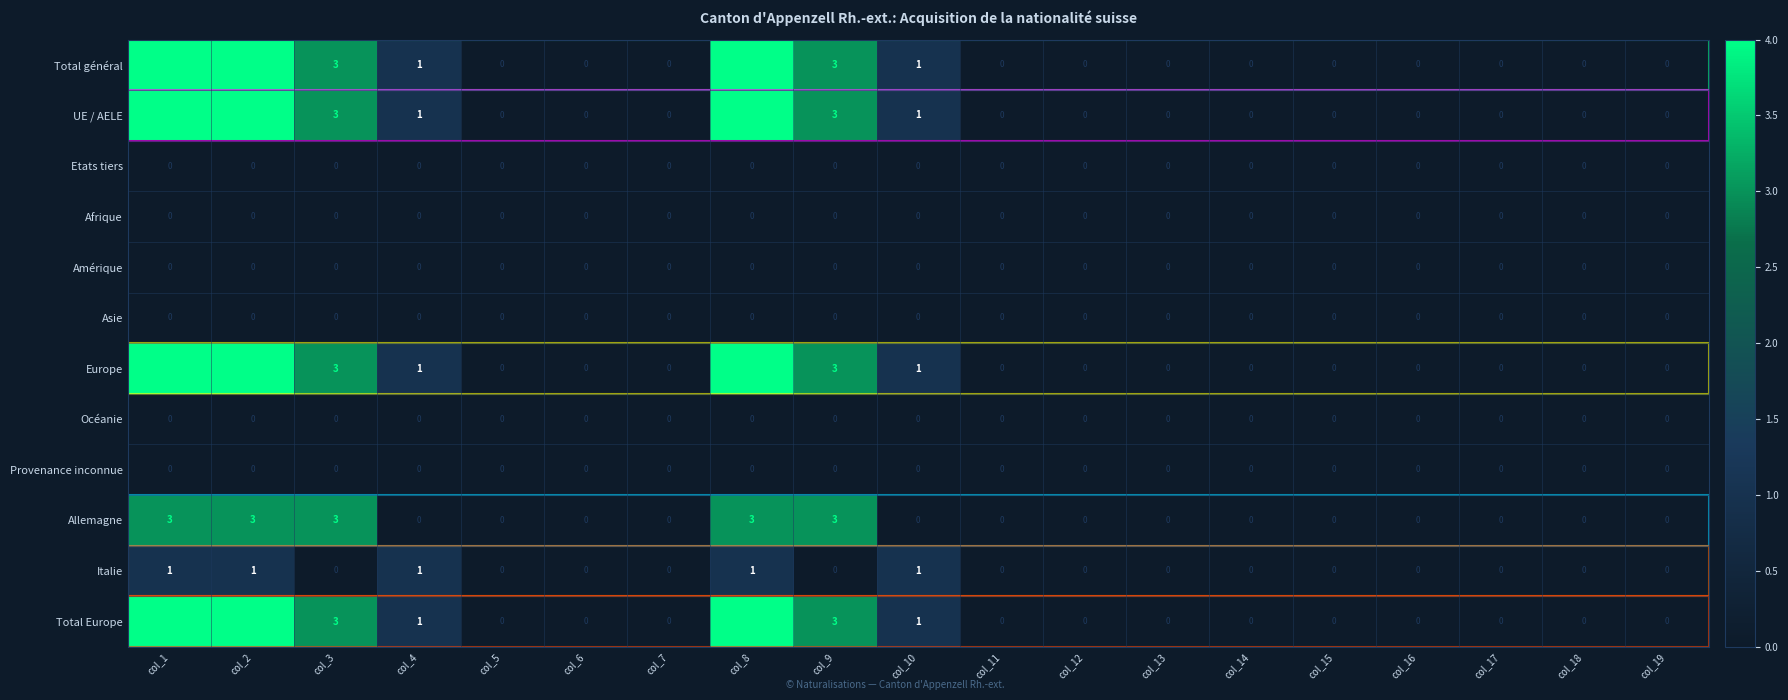

What is the maximum value shown in the chart?

4